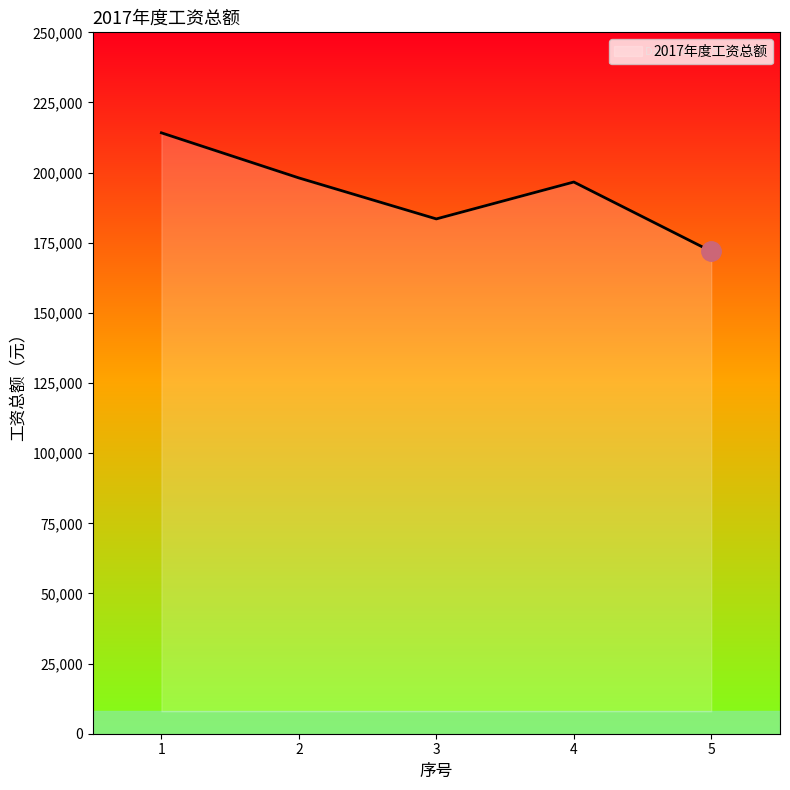

Reading right to left, extract all data points from this chart.

171920	196648	183495	198108	214182